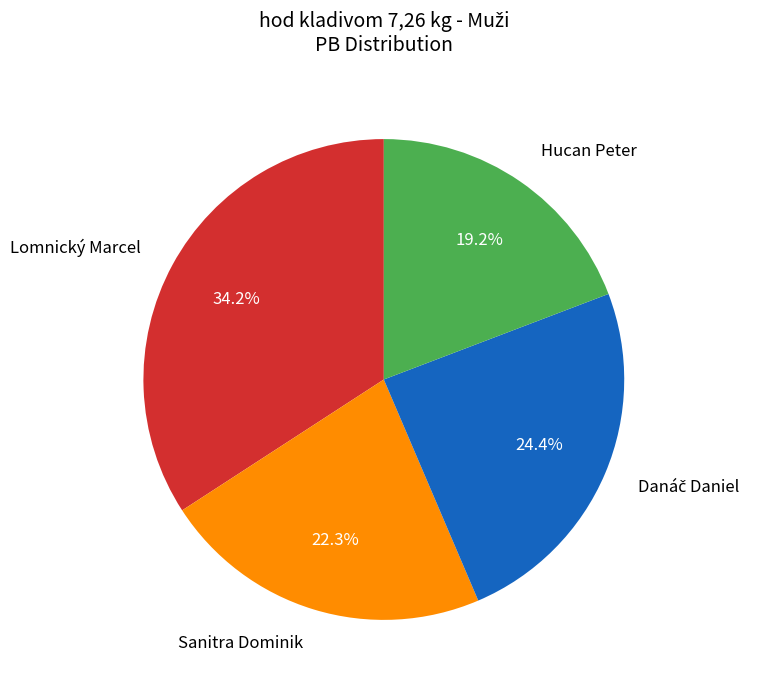

Which category has the biggest portion of the pie?

Lomnický Marcel